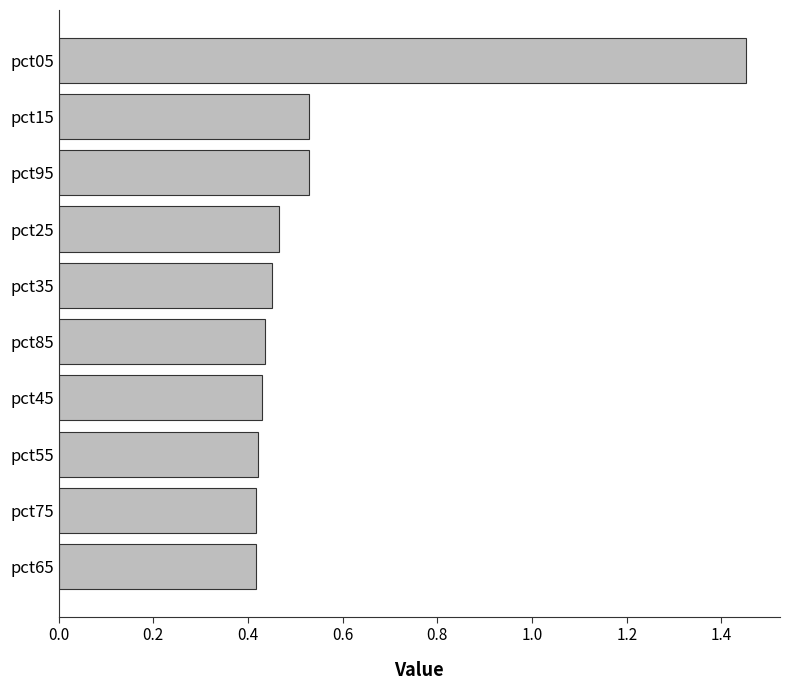

What is the sum of the values at pct35 and pct95?

1.0